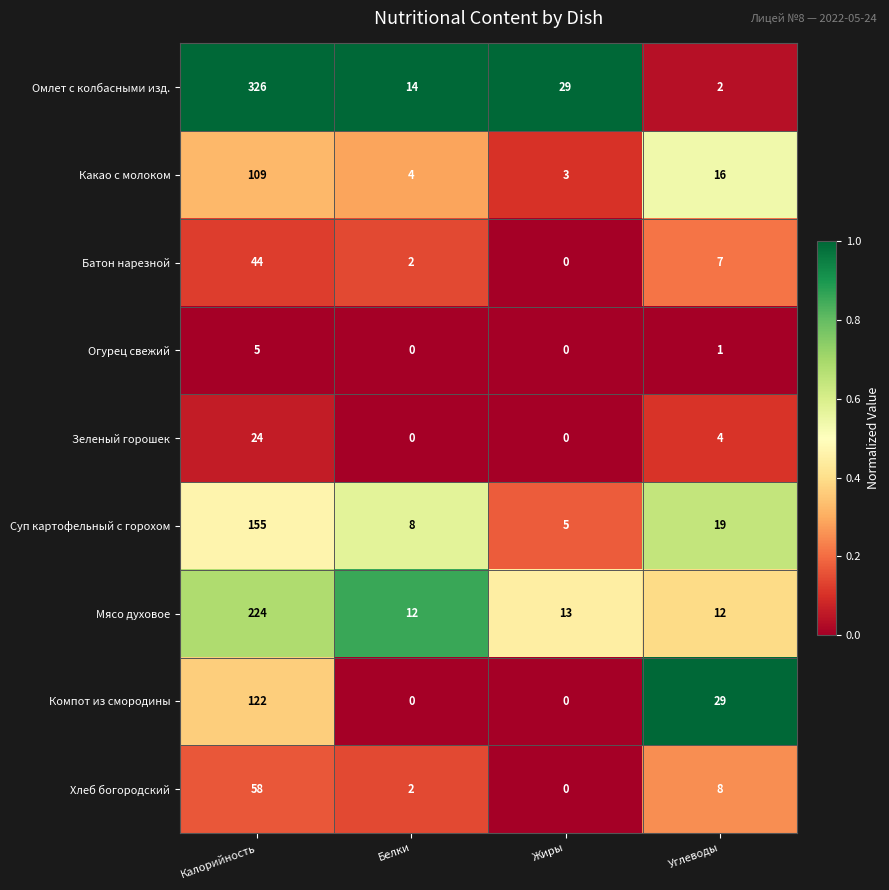

How many categories are shown in the chart?

4